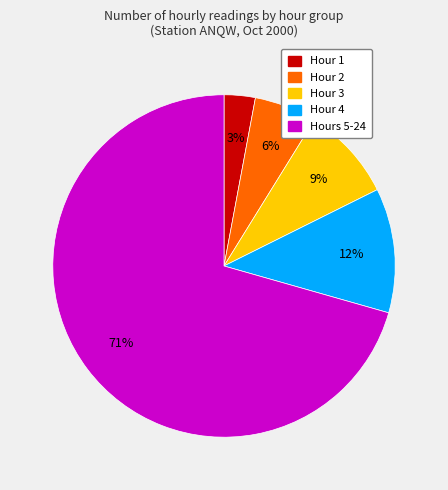

Count the number of slices in the pie.

5